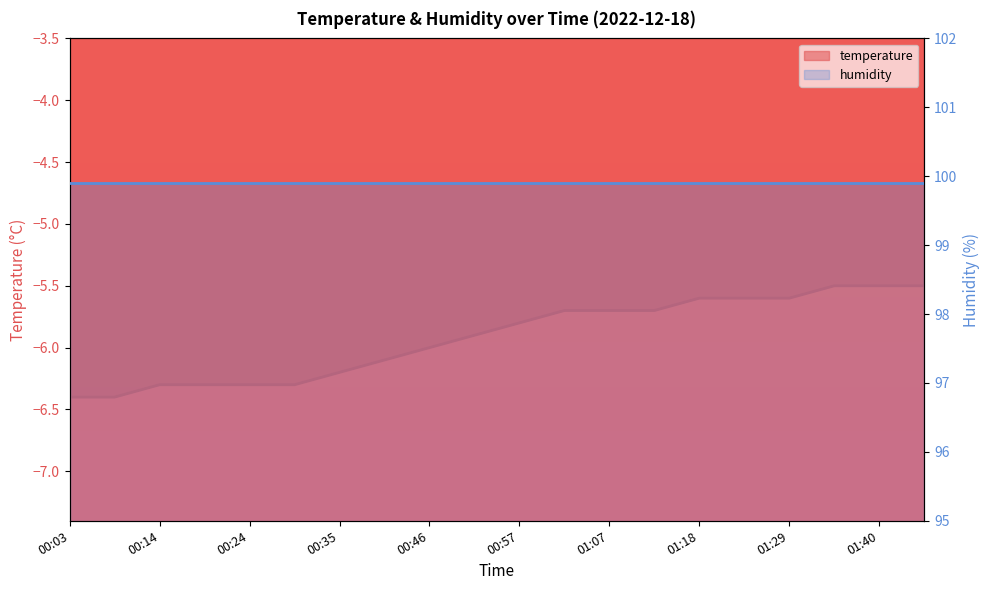

Reading right to left, extract all data points from this chart.

-5.5	-5.5	-5.5	-5.6	-5.6	-5.6	-5.7	-5.7	-5.7	-5.8	-5.9	-6.0	-6.1	-6.2	-6.3	-6.3	-6.3	-6.3	-6.4	-6.4